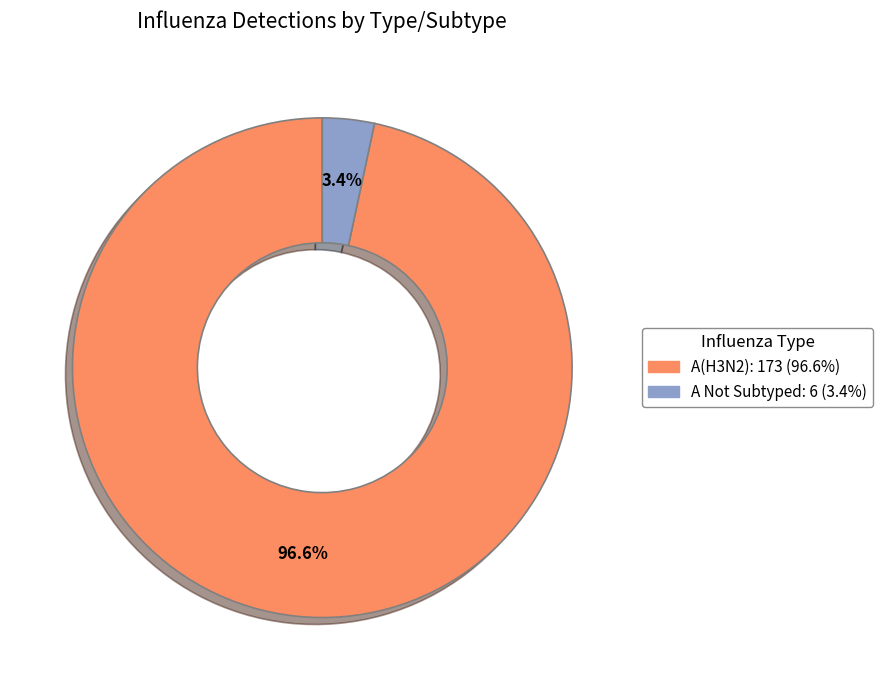

Is there any slice that represents more than half of the pie?

Yes